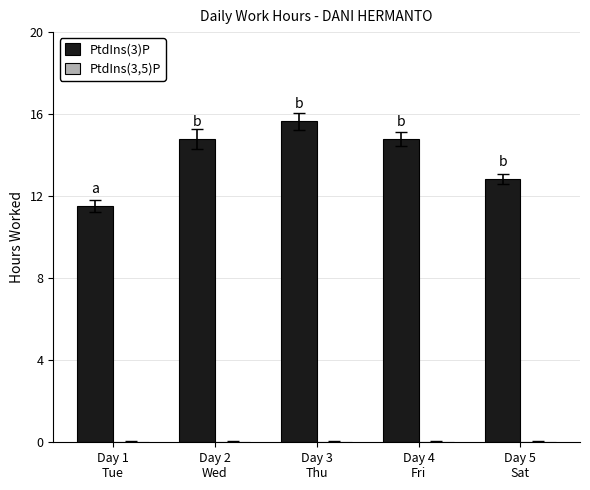

What is the difference between the second highest and minimum values?

3.3